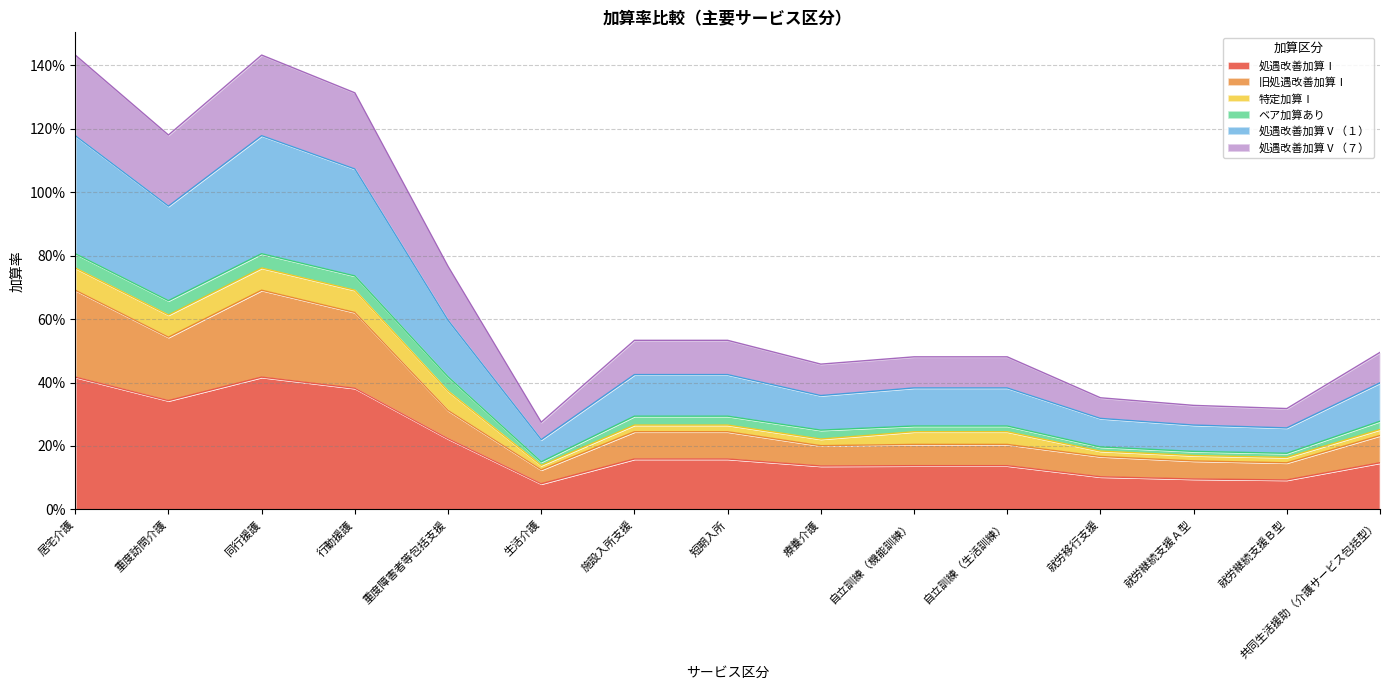

What is the label of the 12th point from the right?

行動援護